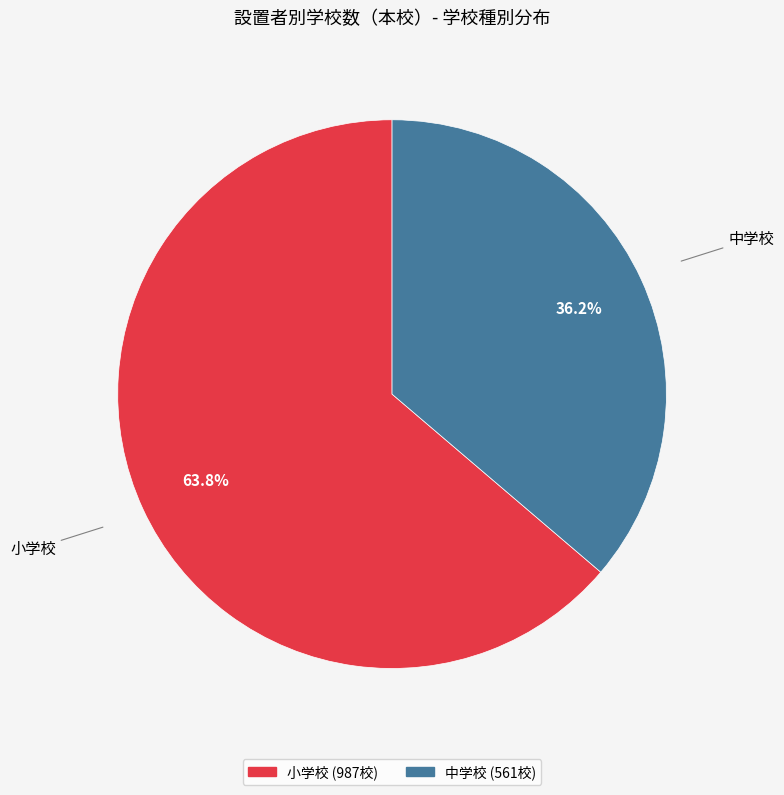

Combined, do 小学校 and 中学校 account for over 50%?

Yes